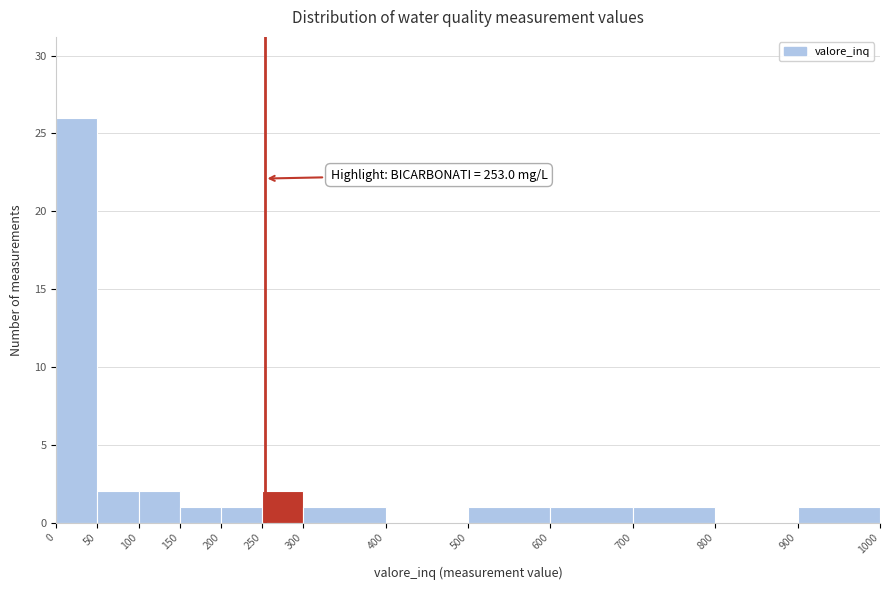

Over which range of the x-axis is the bar tallest?

0 to 50